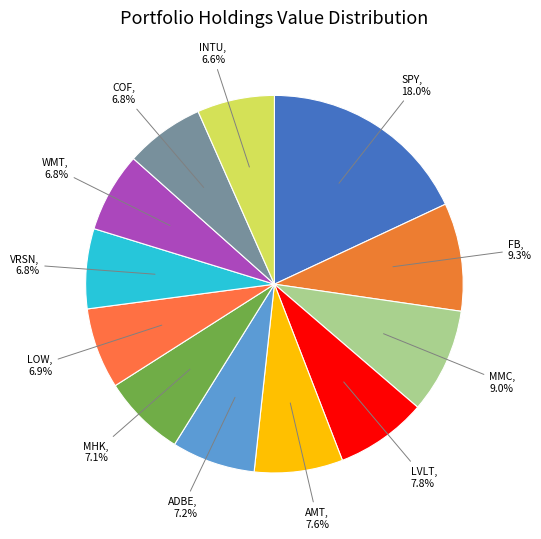

Which category has the smallest portion of the pie?

INTU